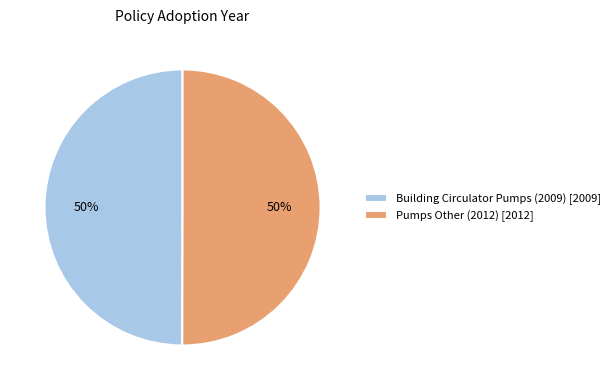

To the nearest percent, what portion does Pumps Other (2012) represent?

50%